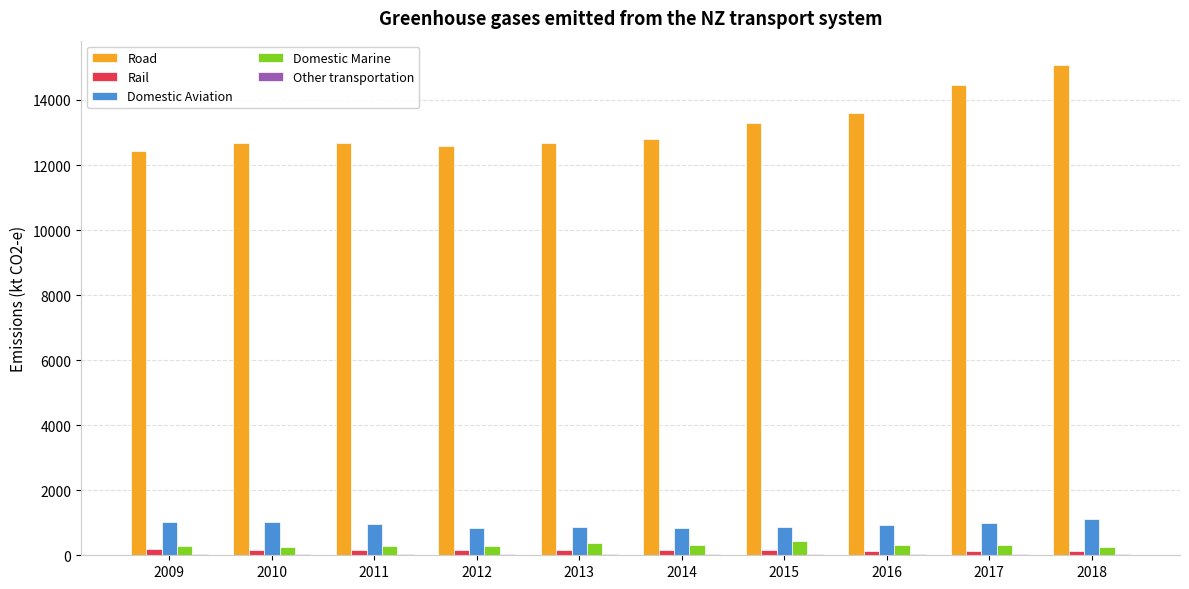

Does the chart contain stacked bars?

No